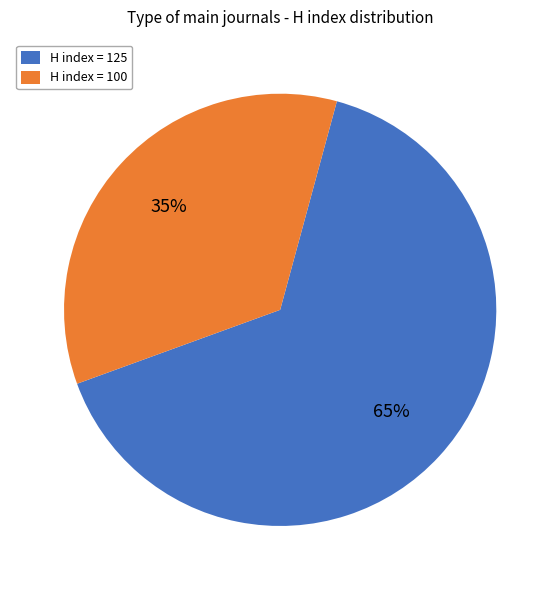

Approximately how many times larger is the value at H index = 125 compared to H index = 100?

1.9